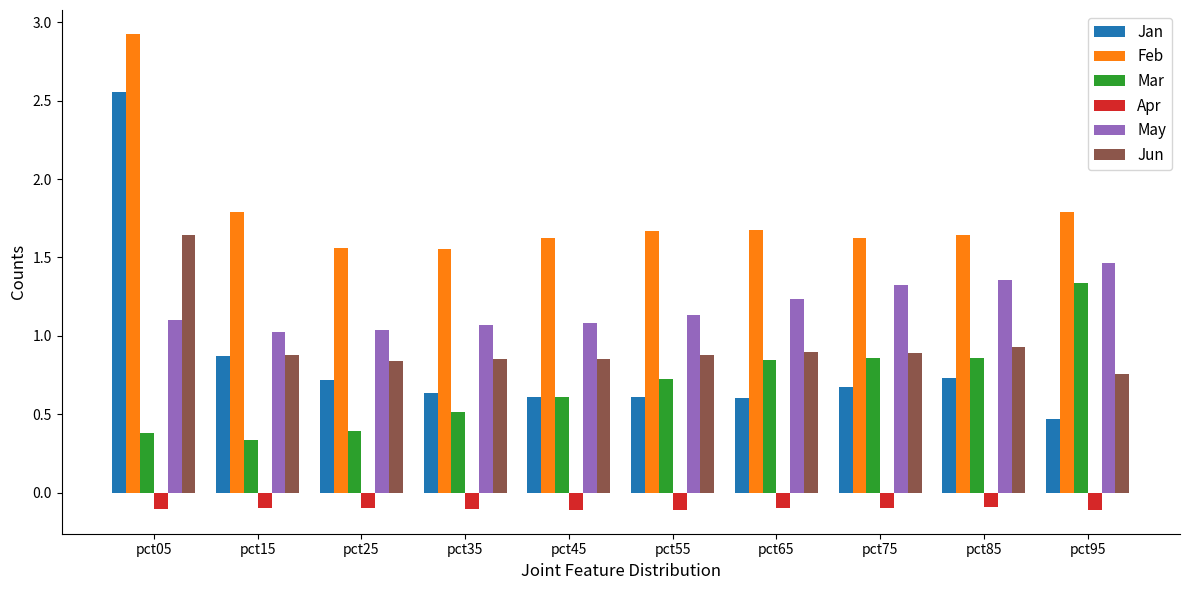

What is the spread (max minus min) of values at pct85?

1.7